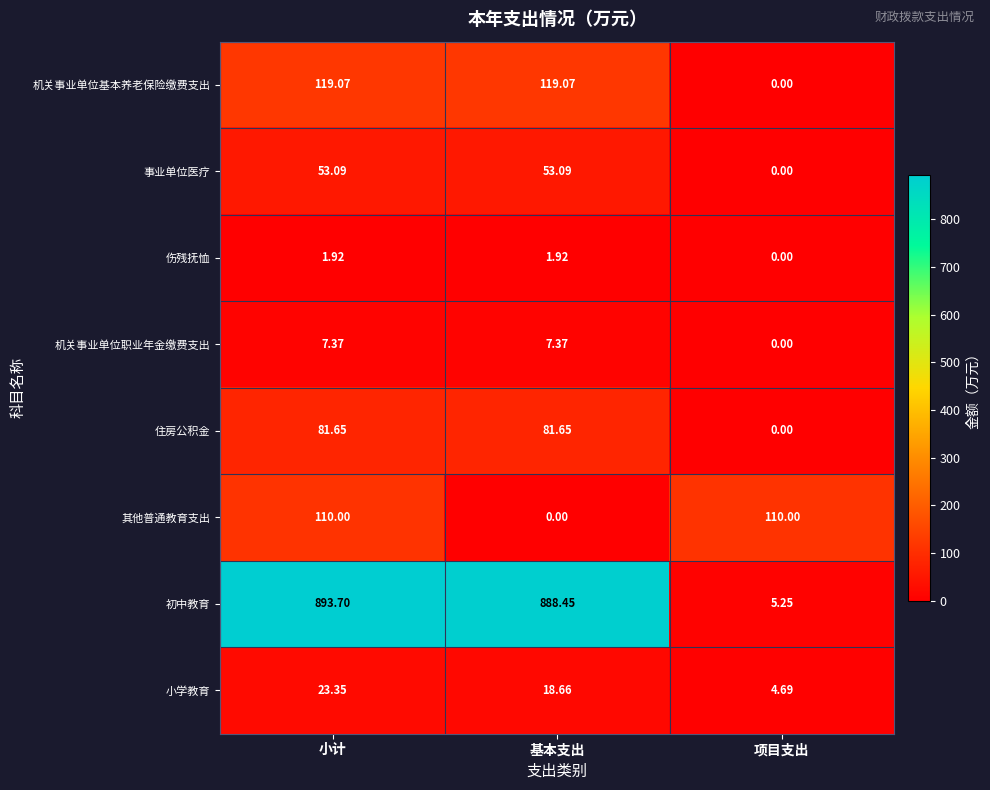

At which label does 机关事业单位职业年金缴费支出 first exceed 7?

小计